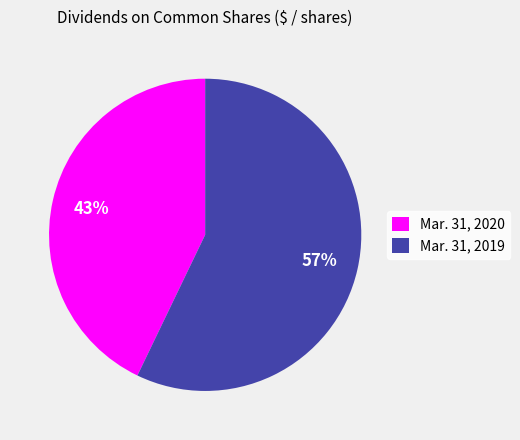

Which slice is the largest?

Mar. 31, 2019